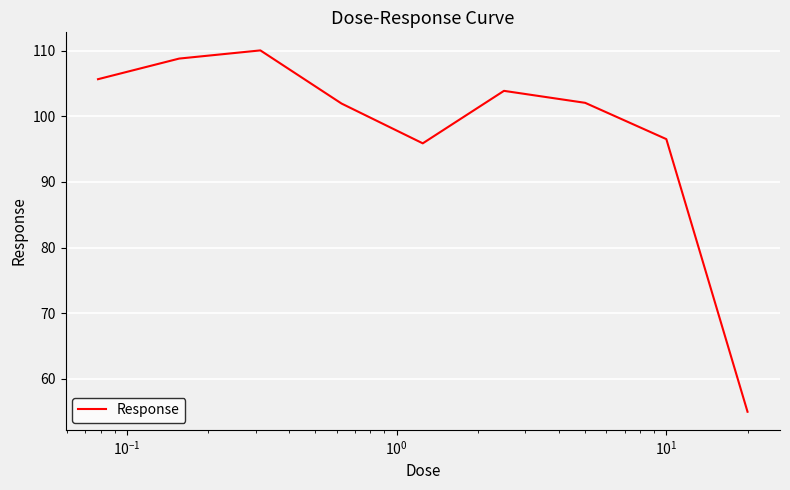

What is the maximum value shown in the chart?

110.1